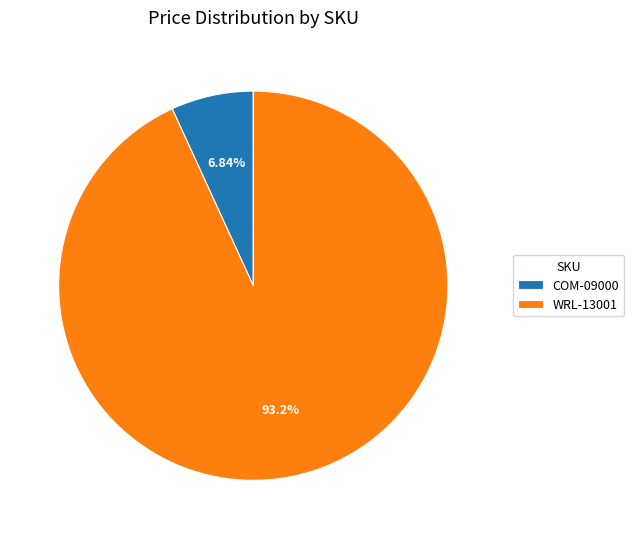

Which category has the smallest portion of the pie?

COM-09000